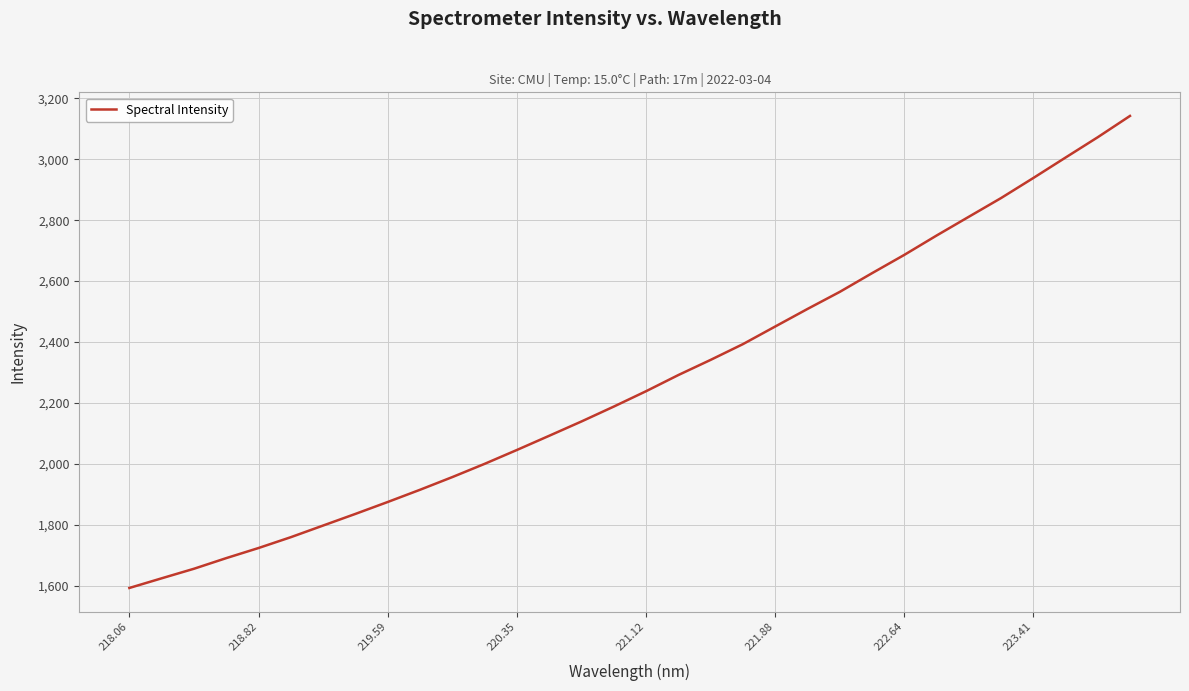

What is the maximum value shown in the chart?

3142.3